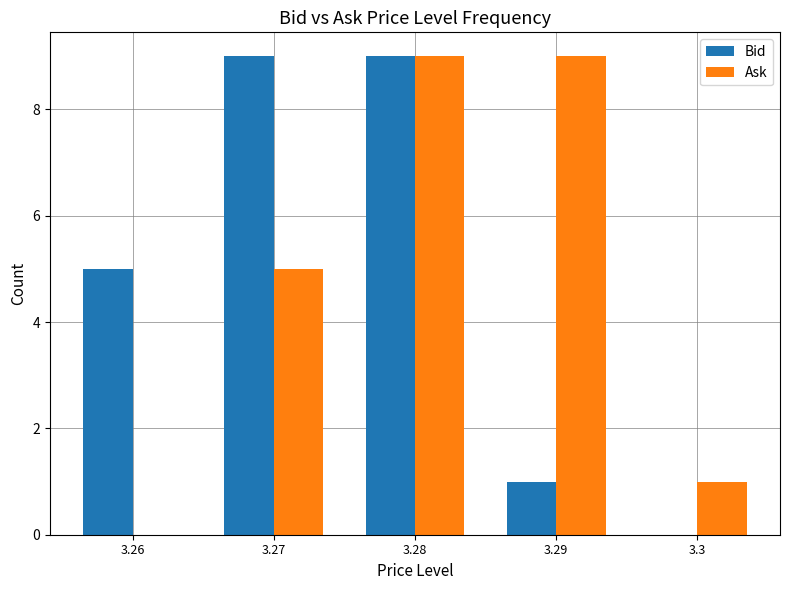

Count the Bid values in the range 1 to 9.

4